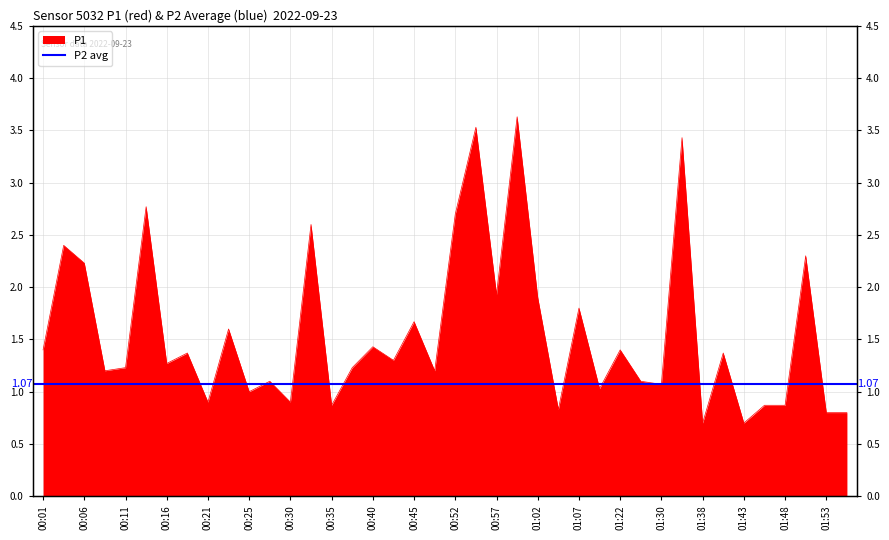

What is the sum of all values?

62.4